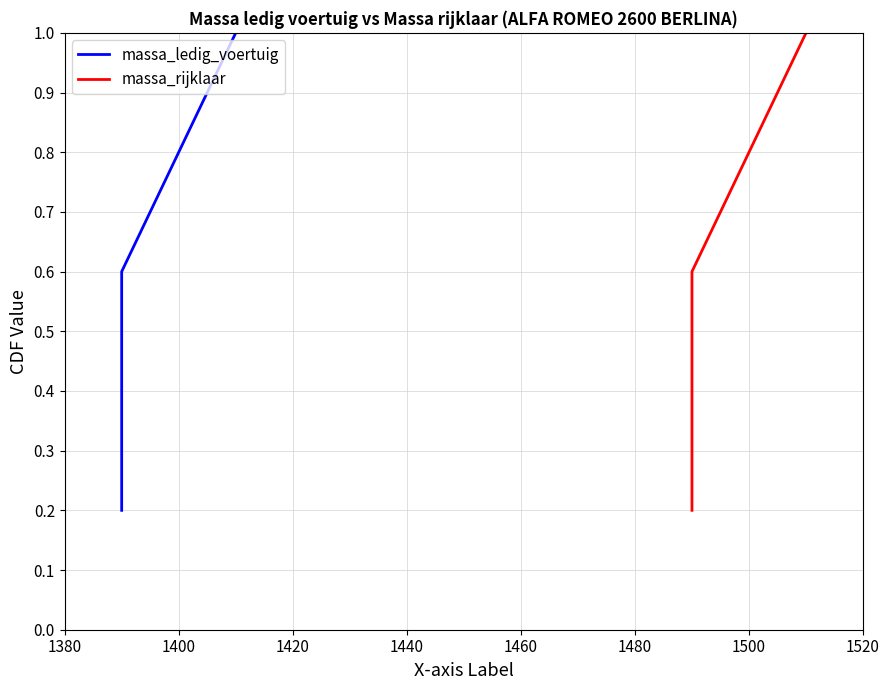

How many series are shown in this chart?

2